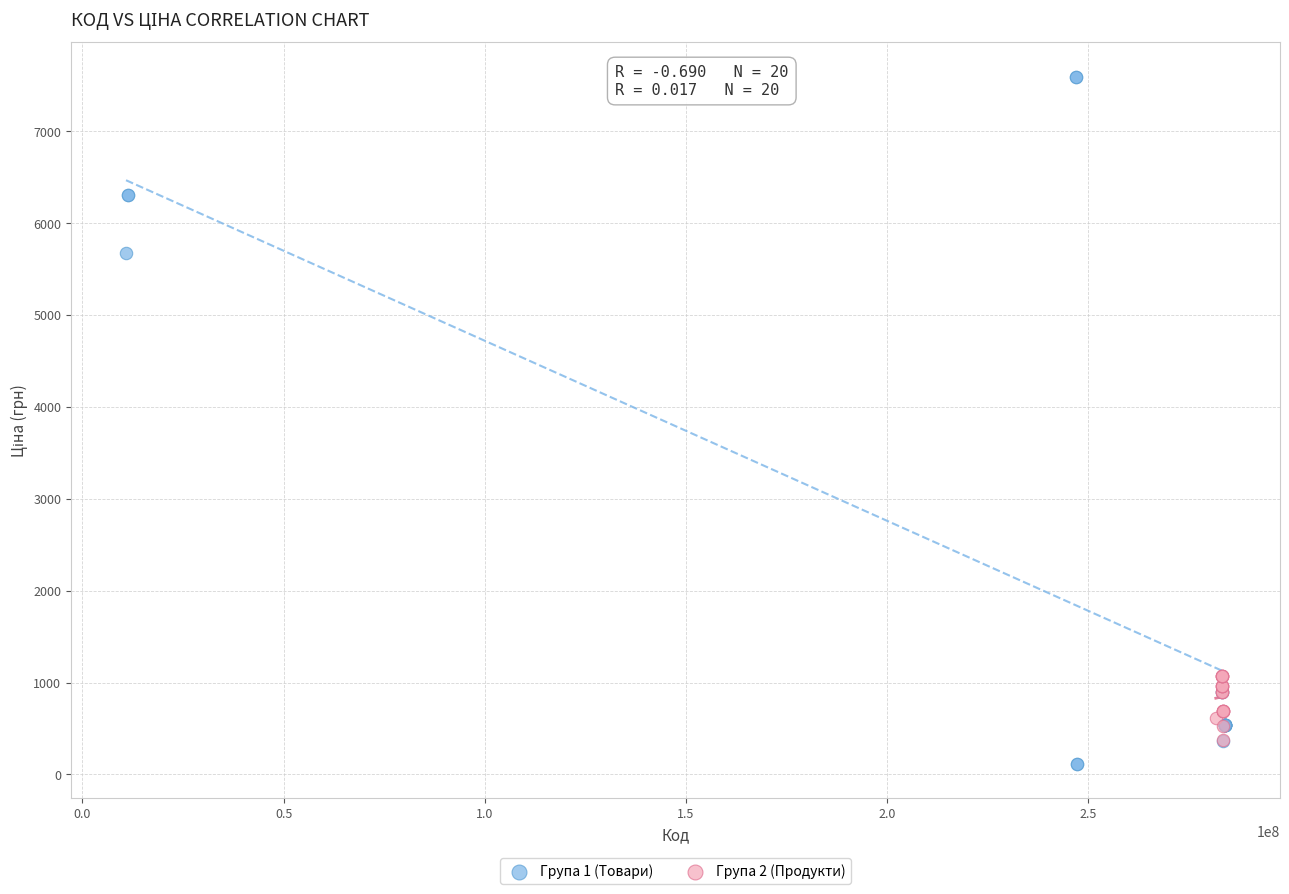

Which series contains the highest Y value?

Група 1 (Товари)